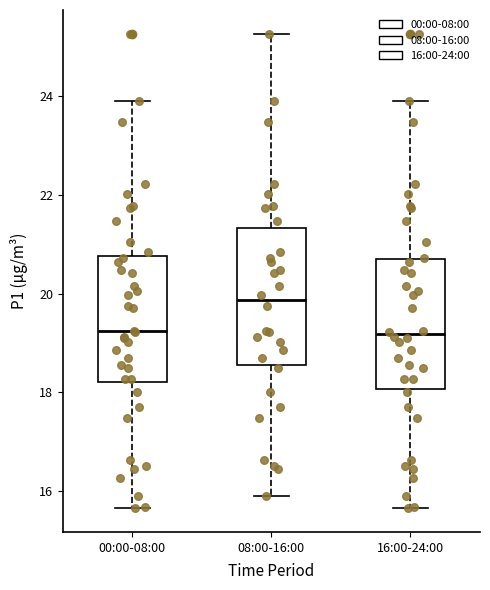

Reading left to right, read every box against the y-axis: the position of its median line, the range the box covers, and the ends of its whiskers. The values are not printed on the chart, so give them approximately, as read against the axis.

00:00-08:00: median 19.2, box 18.2 to 20.8, whiskers 15.6 to 24.0
08:00-16:00: median 19.8, box 18.6 to 21.4, whiskers 16.0 to 25.2
16:00-24:00: median 19.2, box 18.0 to 20.8, whiskers 15.6 to 24.0